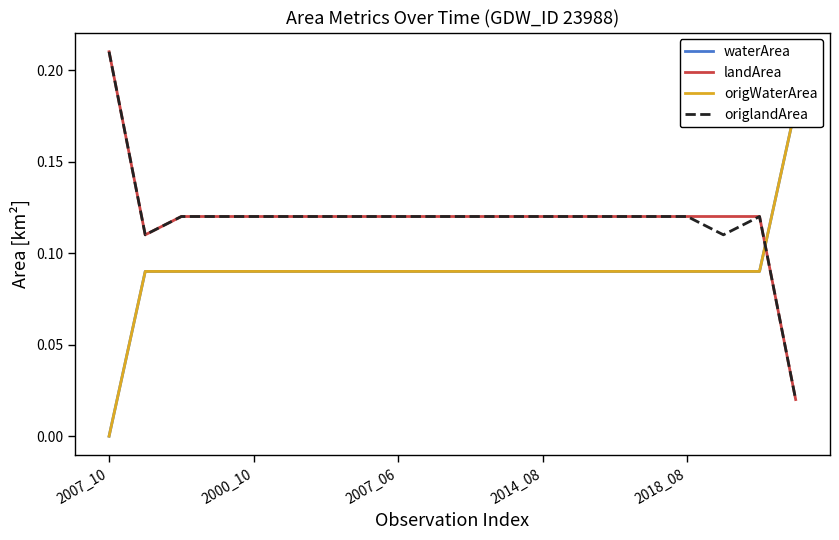

Where is origWaterArea nearest to the value 0?

2007_10